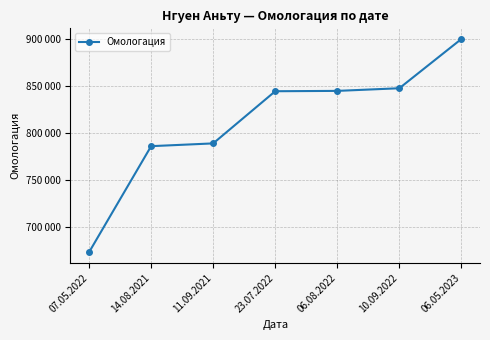

Is this an area chart (filled region under the line)?

No